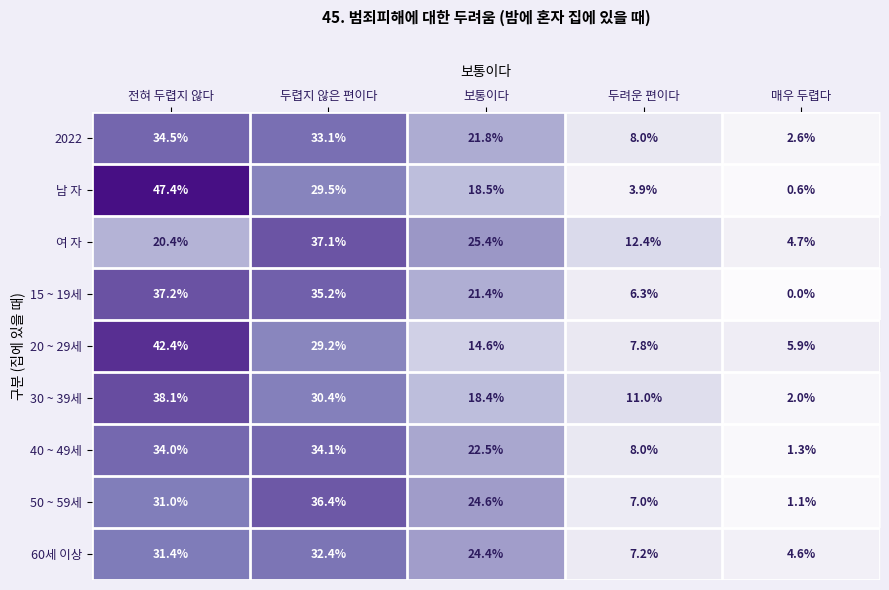

Which series has the largest range (max minus min)?

남 자